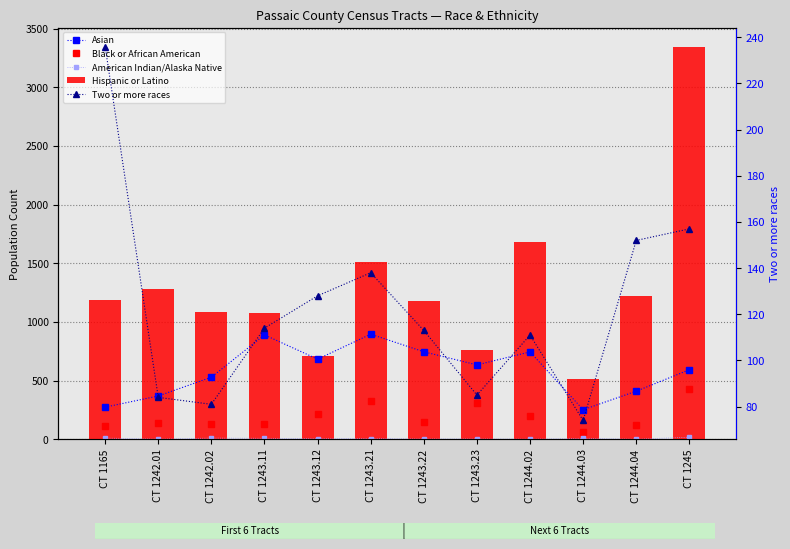

Where does the American Indian/Alaska Native series first go above 5?

CT 1165